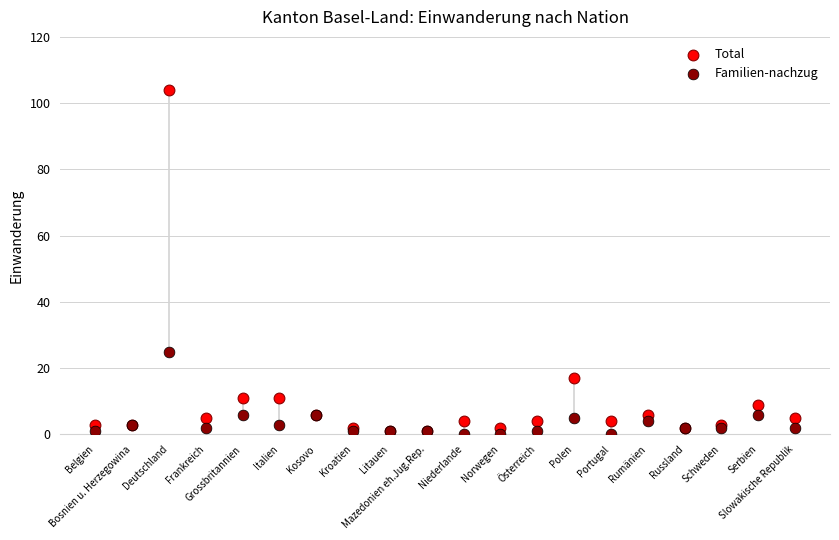

What are all the series names shown in the legend?

Total, Familien-nachzug